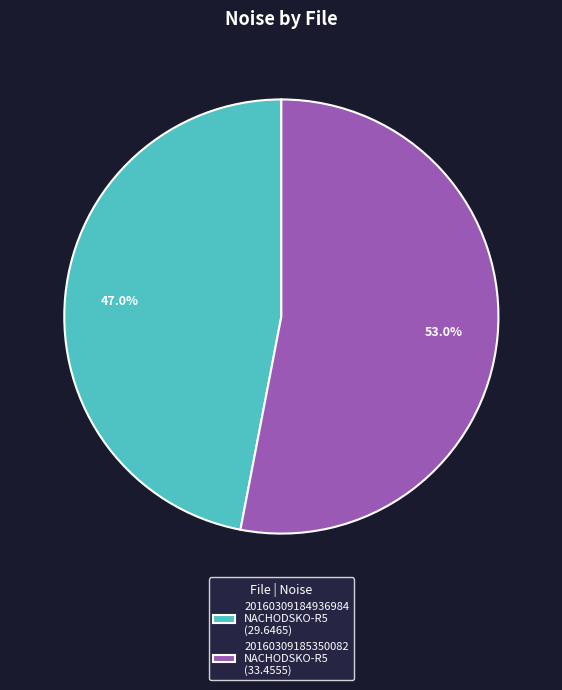

What portion of the pie excludes 20160309184936984 NACHODSKO-R5 (29.6465)?

53.0%